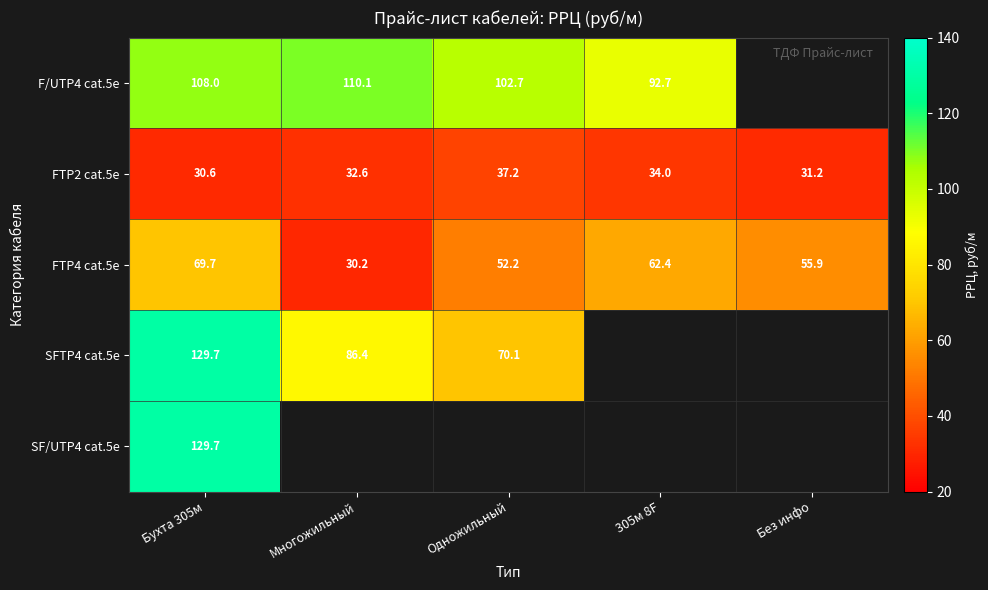

What is the average value of the FTP2 cat.5e series?

33.1